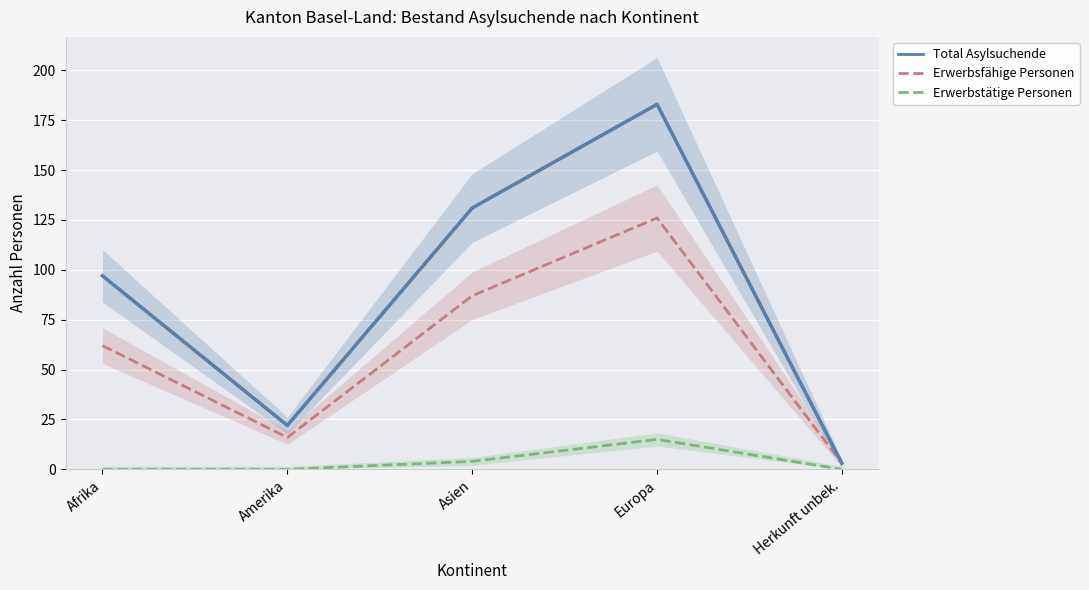

How many lines are shown in the chart?

3